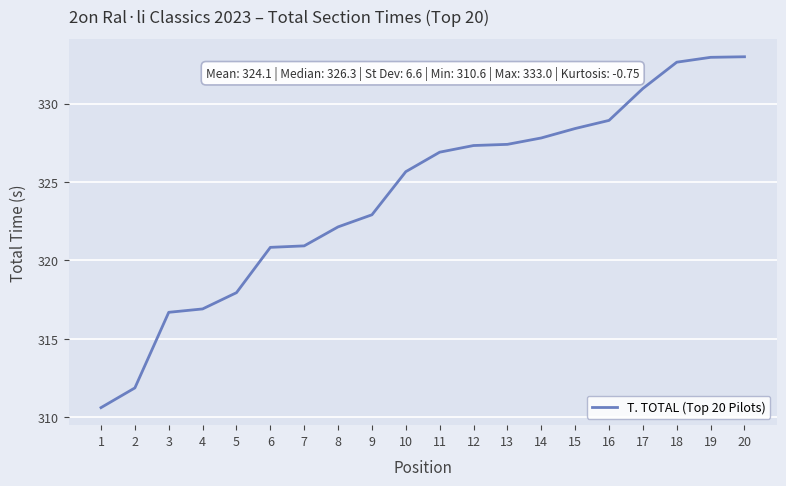

What is the average value?

324.1